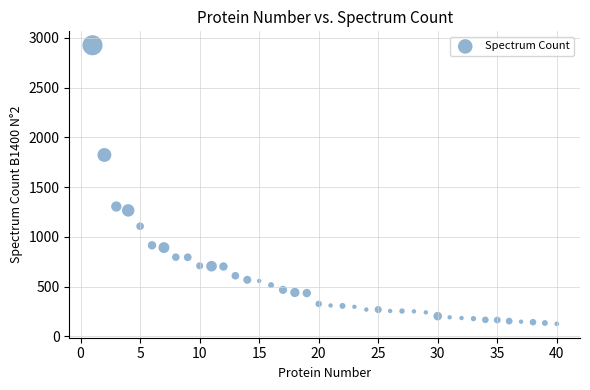

What is the range of Y values (max minus min)?

2800